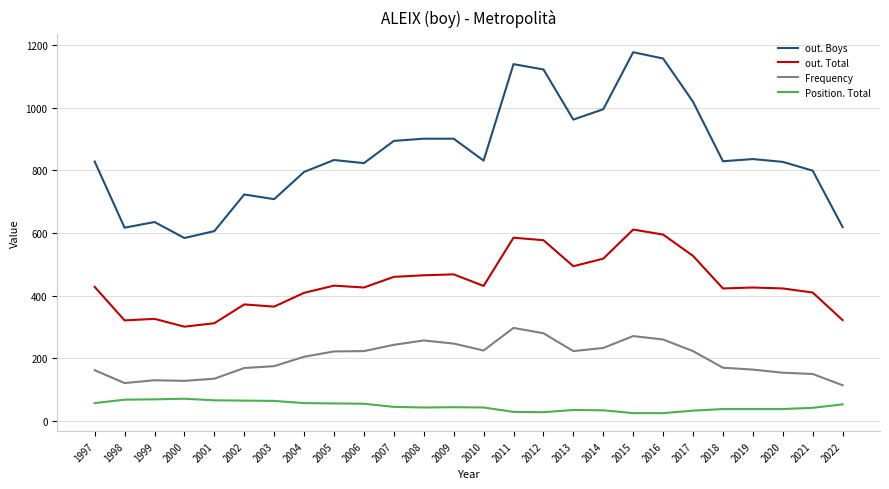

What is the total value across all series at 2005?

1543